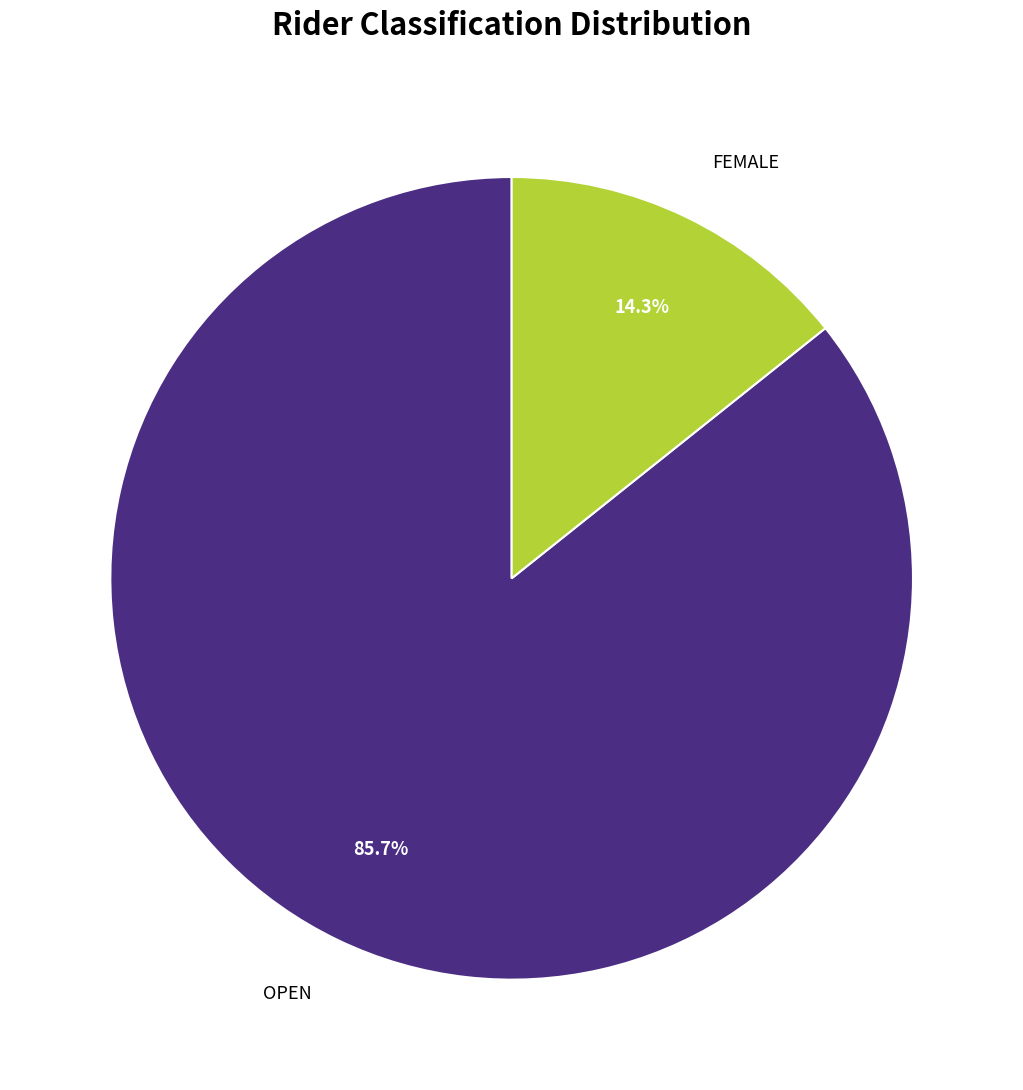

Count the number of slices in the pie.

2